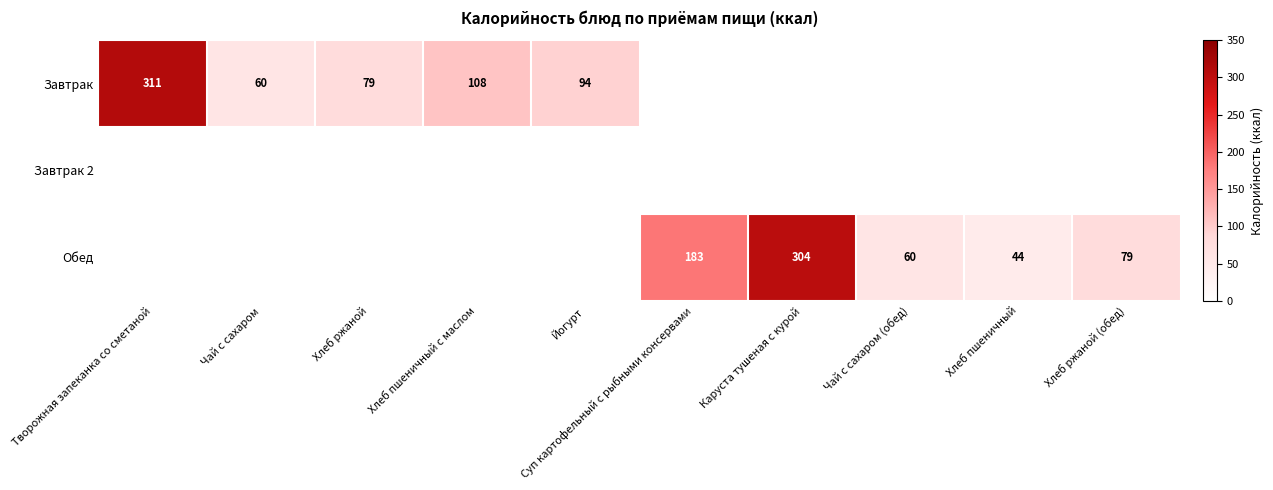

The Обед series shows 183 at Суп картофельный с рыбными консервами. True or false?

True